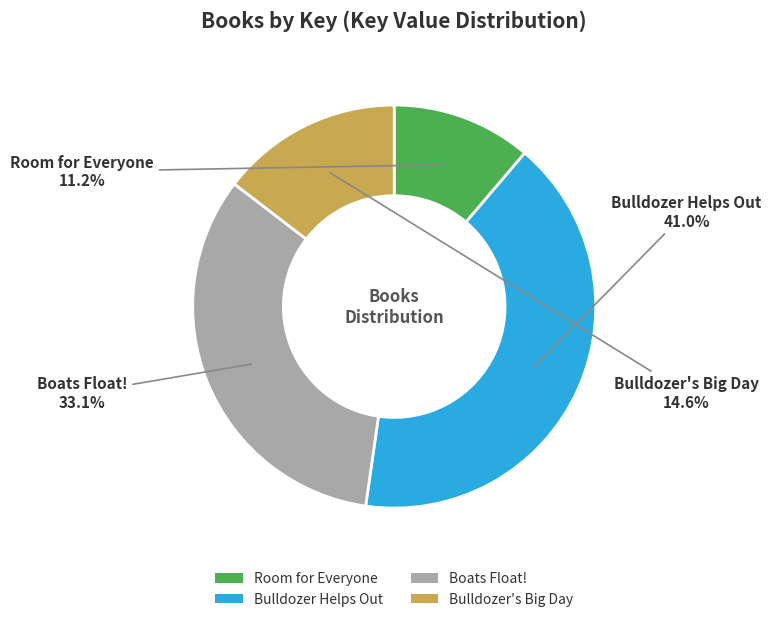

True or false: Room for Everyone accounts for 25% of the total.

False